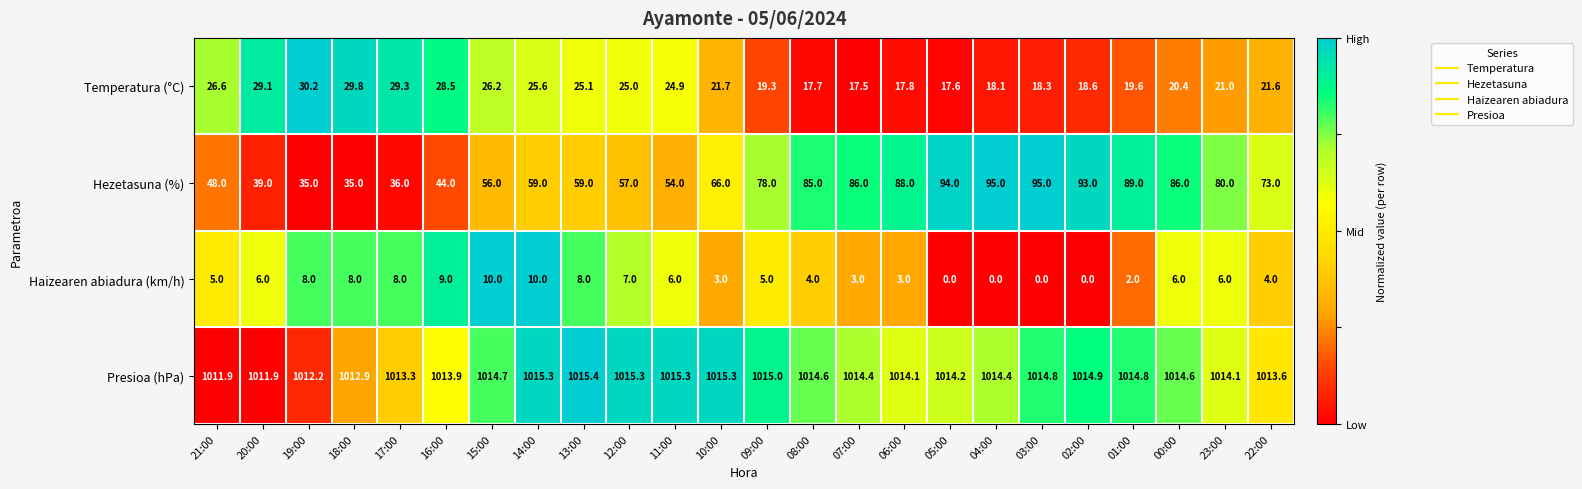

What is the lowest value of the Presioa (hPa) series?

1011.9